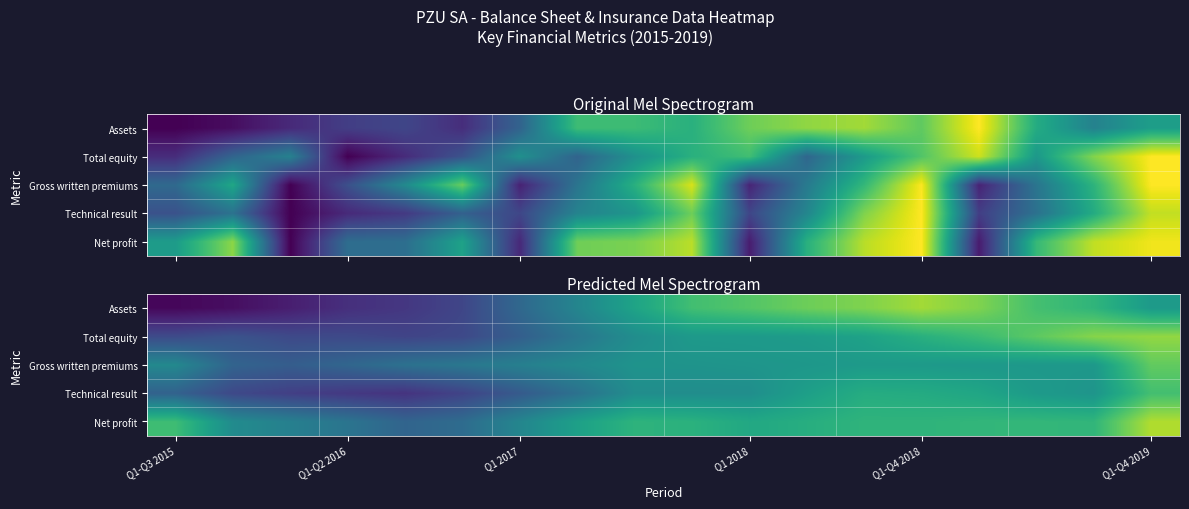

Which category has the lowest value across all series?

Q1-Q3 2015